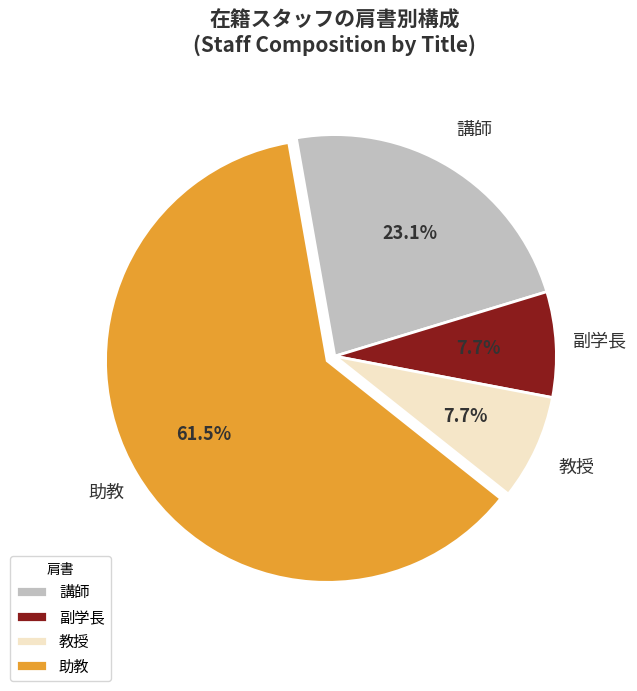

Is 助教 the majority of the pie?

Yes